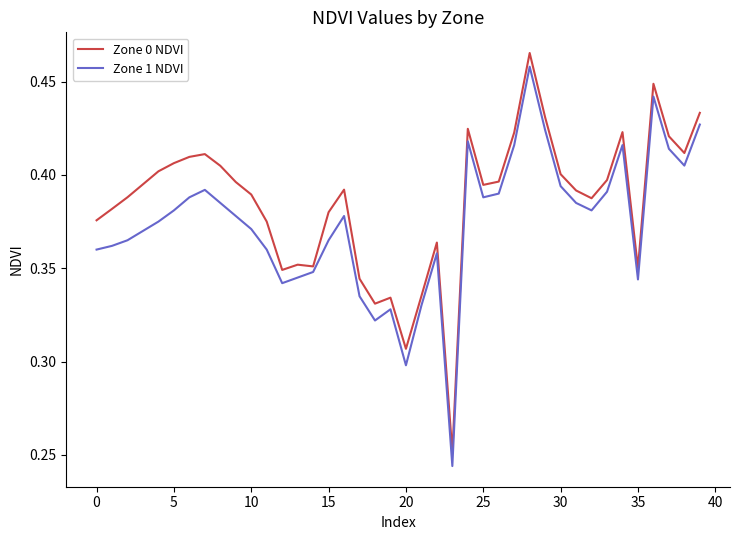

Which series has the largest total across all categories?

Zone 0 NDVI